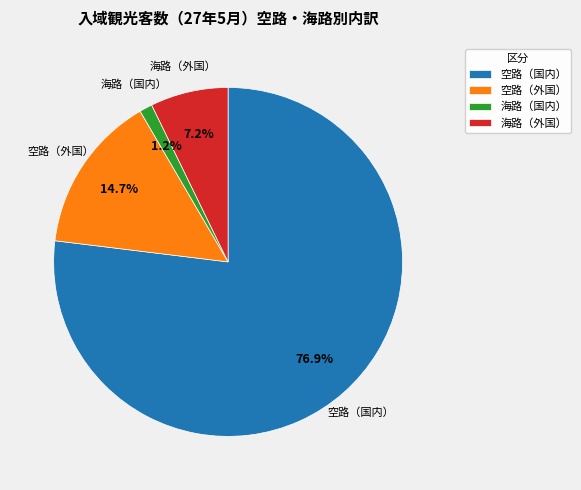

To the nearest percent, what is the average slice percentage?

25%